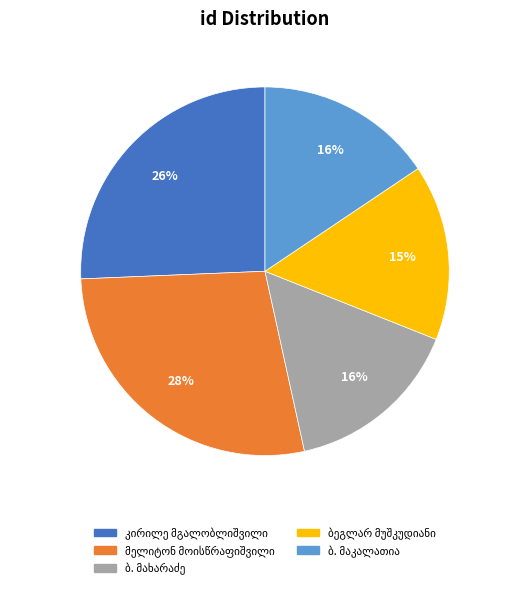

Is there any slice that represents more than half of the pie?

No